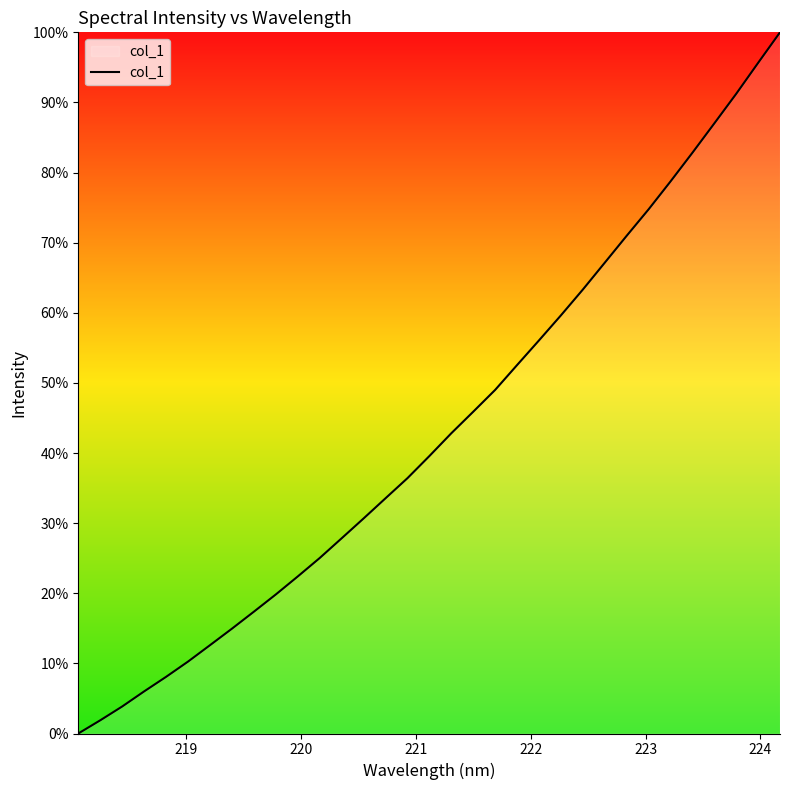

What is the maximum value shown in the chart?

100.0